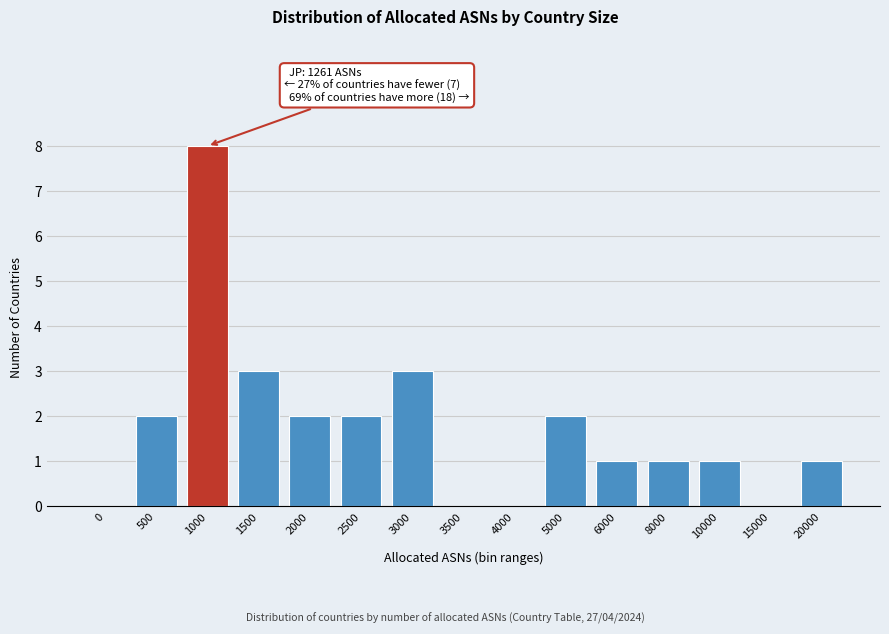

Reading left to right, extract all data points from this chart.

0=0	500=2	1000=8	1500=3	2000=2	2500=2	3000=3	3500=0	4000=0	5000=2	6000=1	8000=1	10000=1	15000=0	20000=1